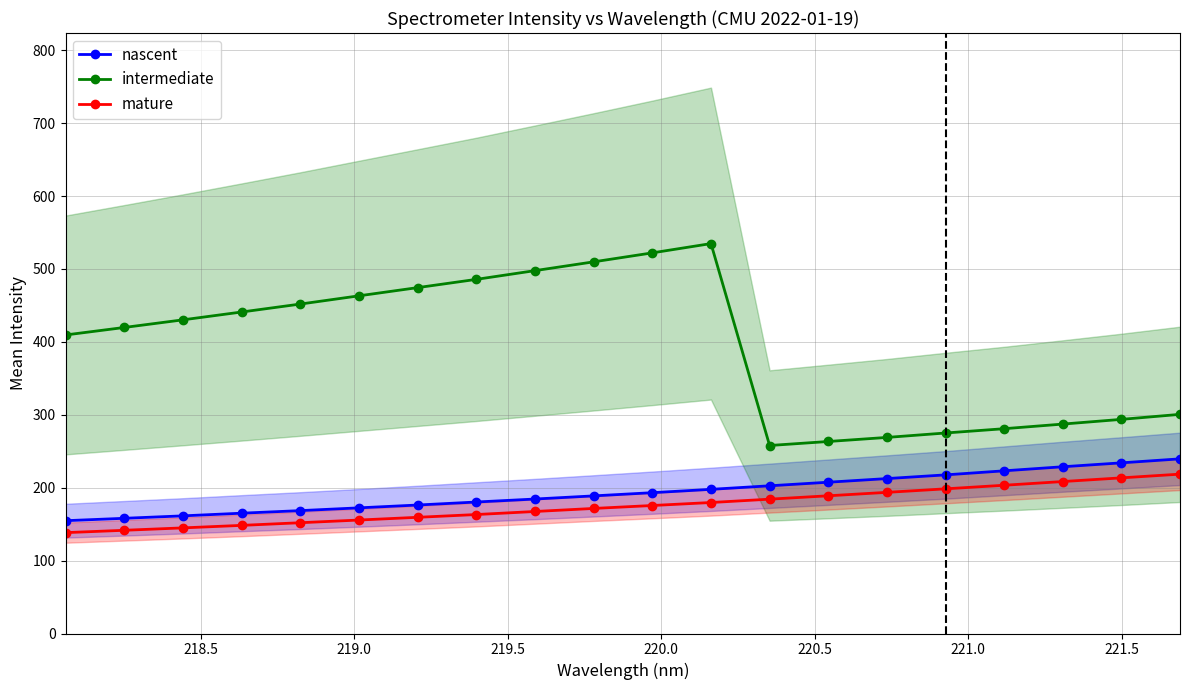

What is the difference between the maximum and second lowest values in the mature series?

77.0